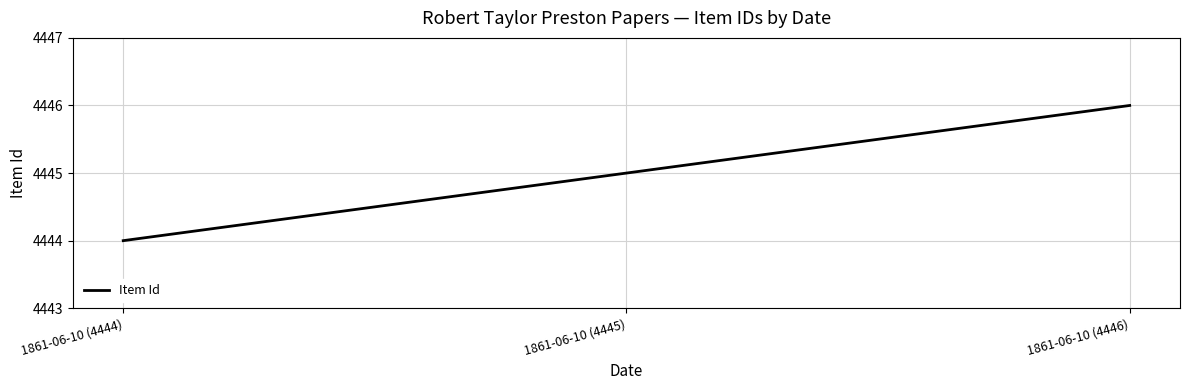

What is the minimum value shown in the chart?

4444